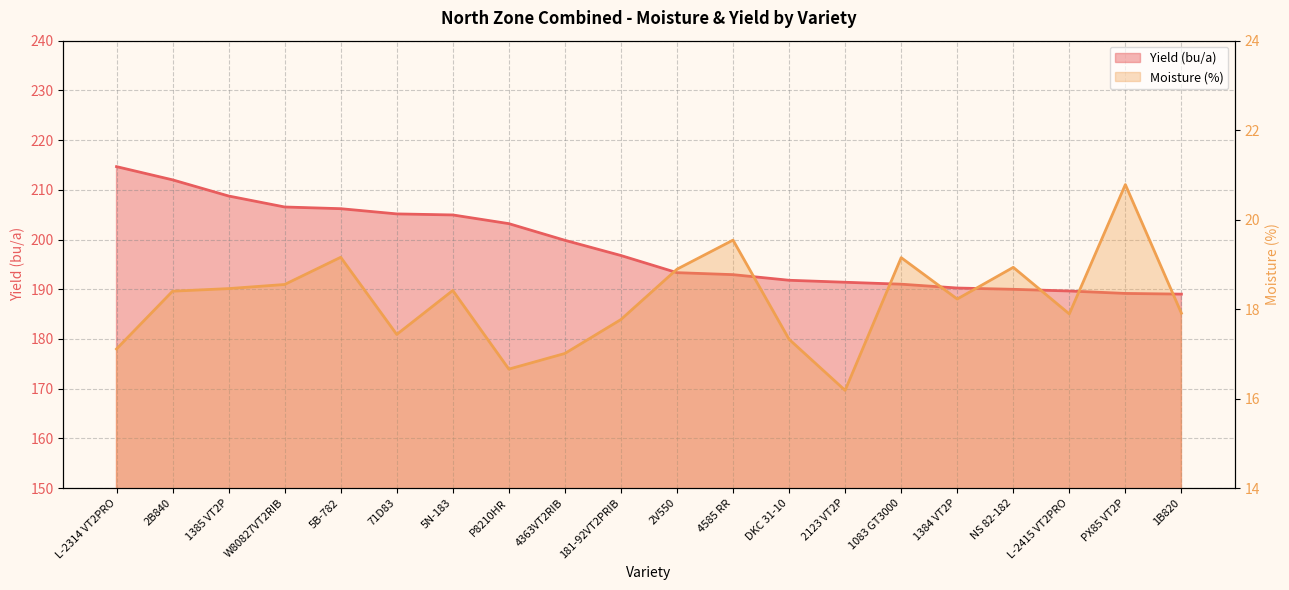

What are all the series names shown in the legend?

Moisture (%), Yield (bu/a)